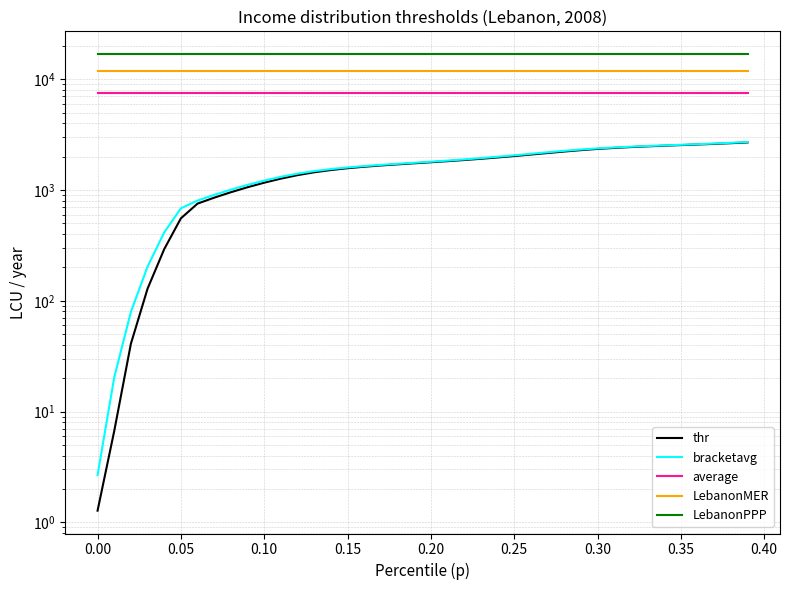

True or false: LebanonPPP and LebanonMER intersect in this chart.

False